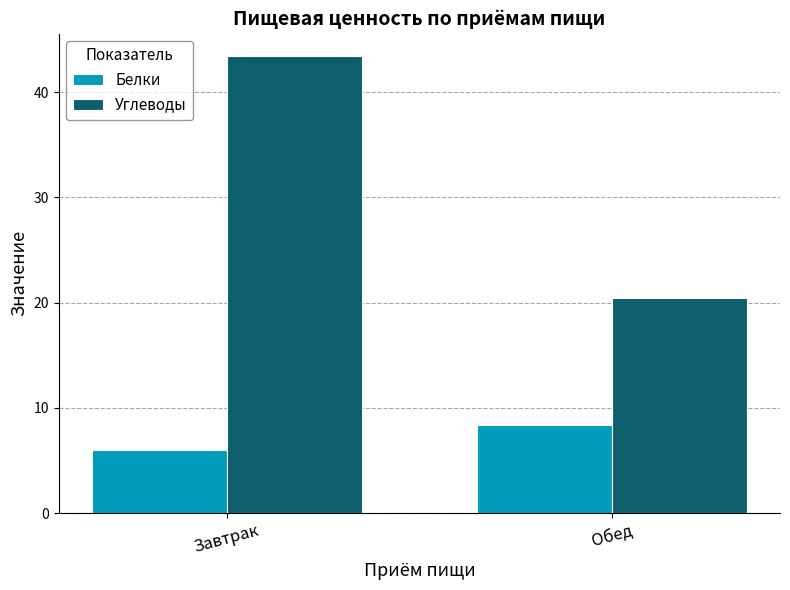

Which series has the largest total across all categories?

Углеводы